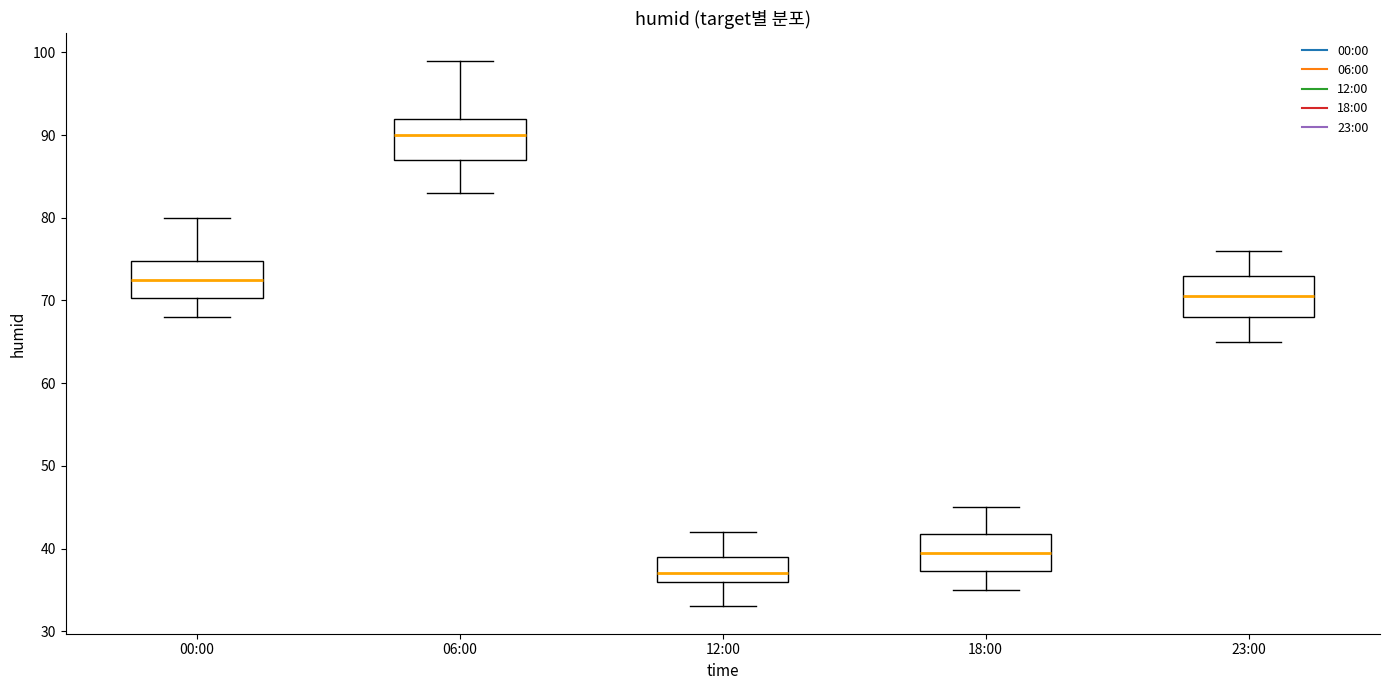

Reading left to right, transcribe this box plot: for each box, give where its median line is, the range the box spans, and where its two whiskers end, as read against the y-axis. The values are not printed on the chart, so give them approximately, as read against the axis.

00:00: median 73, box 70 to 75, whiskers 68 to 80
06:00: median 90, box 87 to 92, whiskers 83 to 99
12:00: median 37, box 36 to 39, whiskers 33 to 42
18:00: median 40, box 37 to 42, whiskers 35 to 45
23:00: median 71, box 68 to 73, whiskers 65 to 76